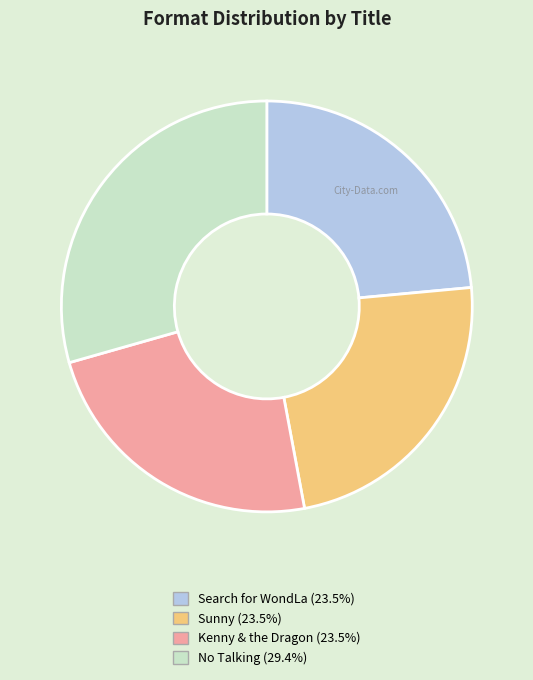

Is the sum of No Talking (29.4%) and Search for WondLa (23.5%) greater than half?

Yes